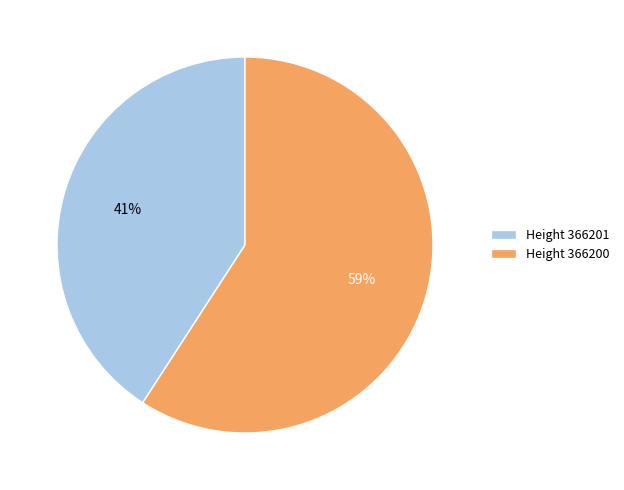

Which category accounts for the majority?

Height 366200